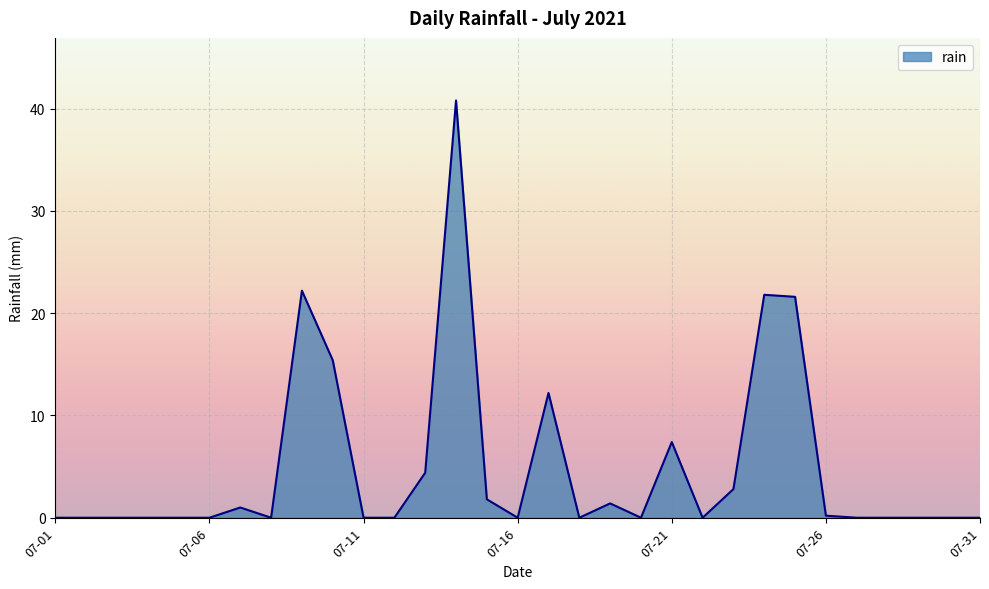

What is the difference between the maximum and minimum values?

40.8